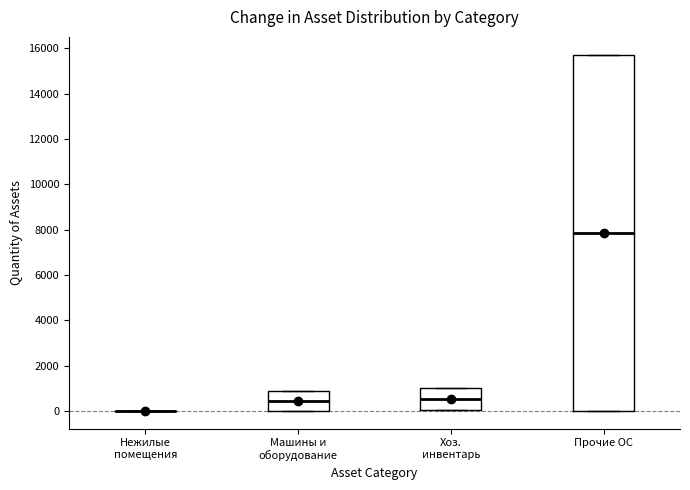

Reading left to right, transcribe this box plot: for each box, give where its median line is, the range the box spans, and where its two whiskers end, as read against the y-axis. The values are not printed on the chart, so give them approximately, as read against the axis.

Нежилые помещения: box collapsed to a line at 0, whiskers 0 to 0
Машины и оборудование: median 400, box 0 to 800, whiskers 0 to 800
Хоз. инвентарь: median 600, box 0 to 1000, whiskers 0 to 1000
Прочие ОС: median 7800, box 0 to 15800, whiskers 0 to 15800